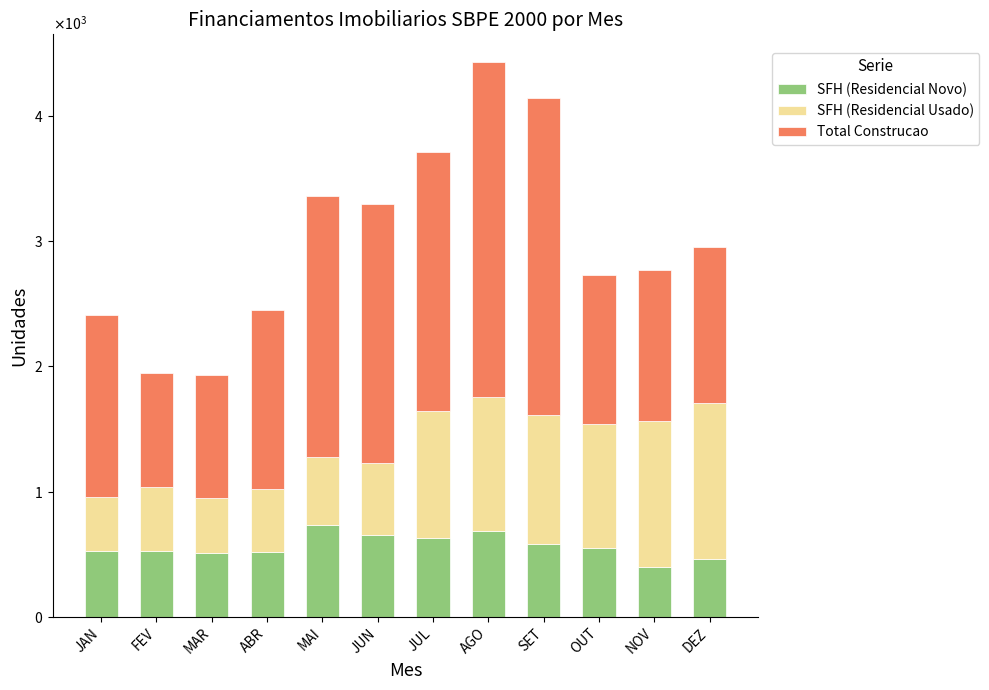

Are the bars horizontal?

No